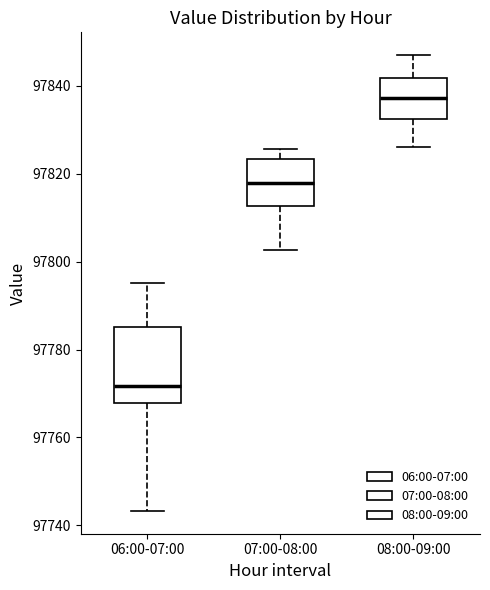

Which box has the lowest median line?

06:00-07:00